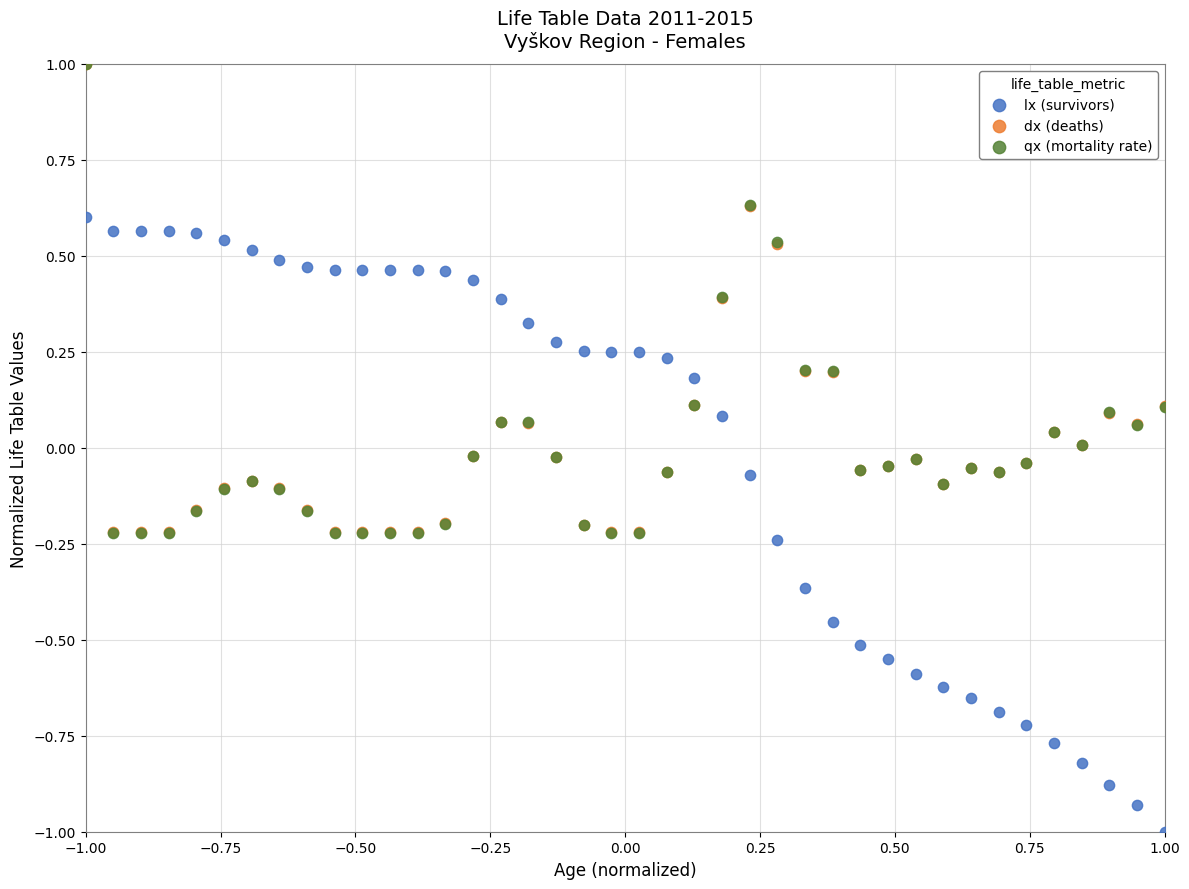

What are all the series names shown in the legend?

lx (survivors), dx (deaths), qx (mortality rate)